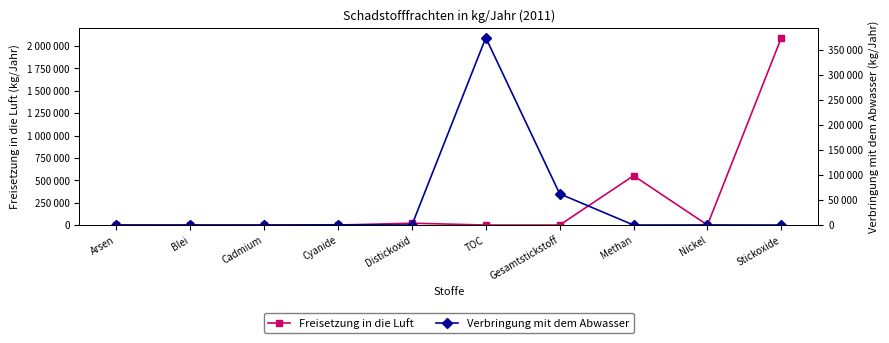

Reading left to right, list all the values displayed in this chart.

Freisetzung in die Luft: 0	0	14	0	20400	0	0	551000	0	2093000
Verbringung mit dem Abwasser: 13	26	0	526	0	374600	62400	0	216	0